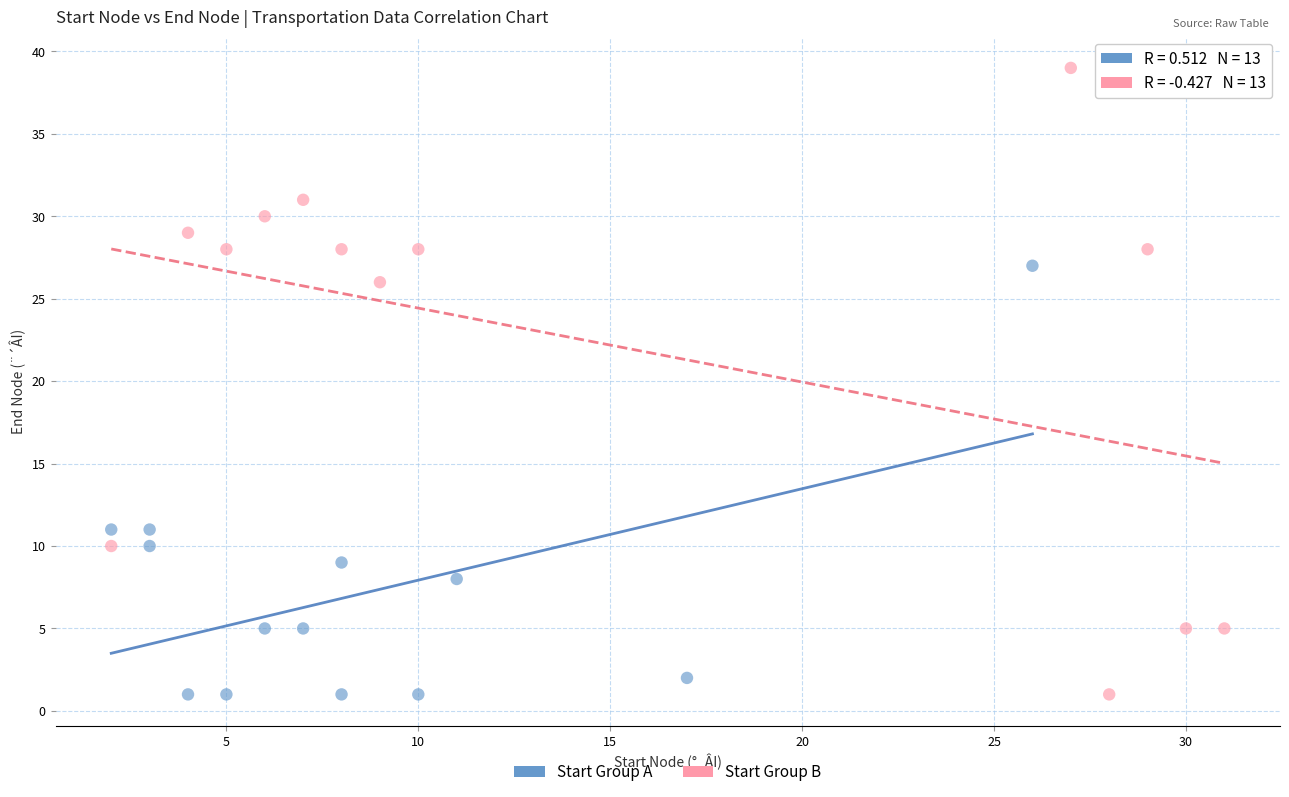

Which series reaches the maximum Y coordinate?

Start Group B